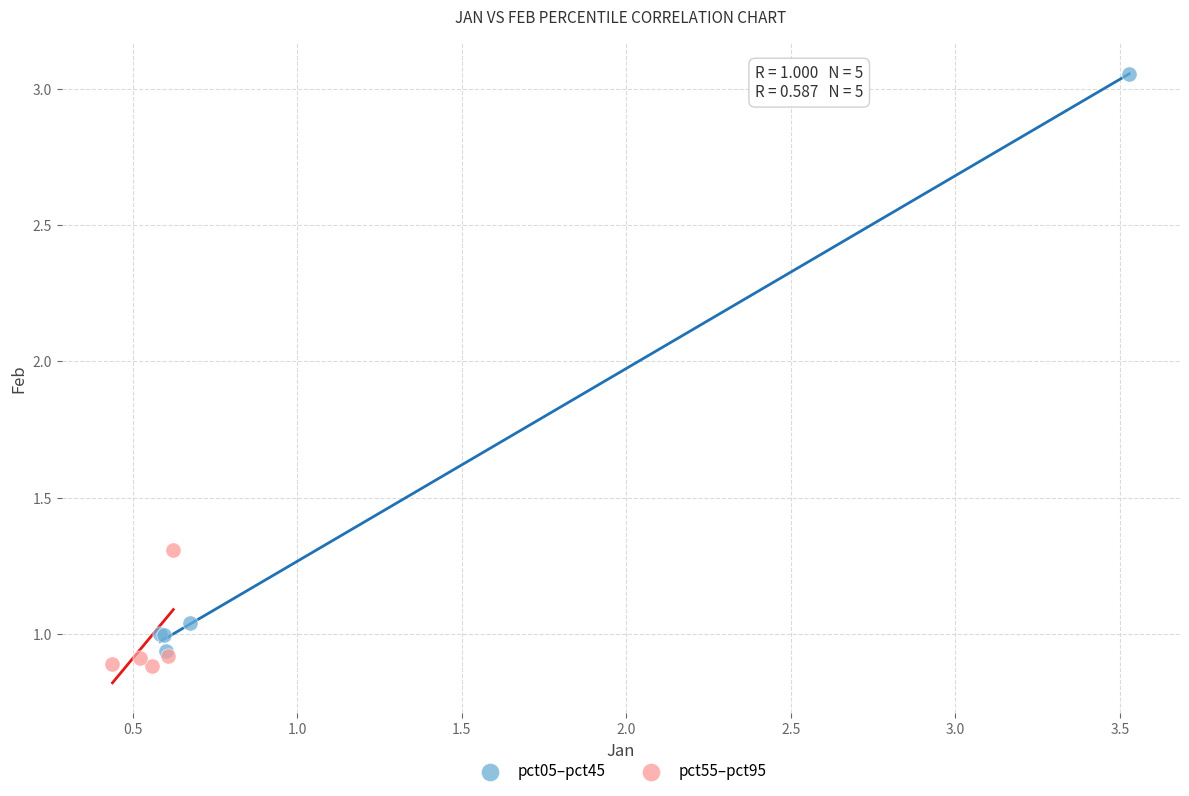

Which series has the largest Y range (max minus min)?

pct05–pct45